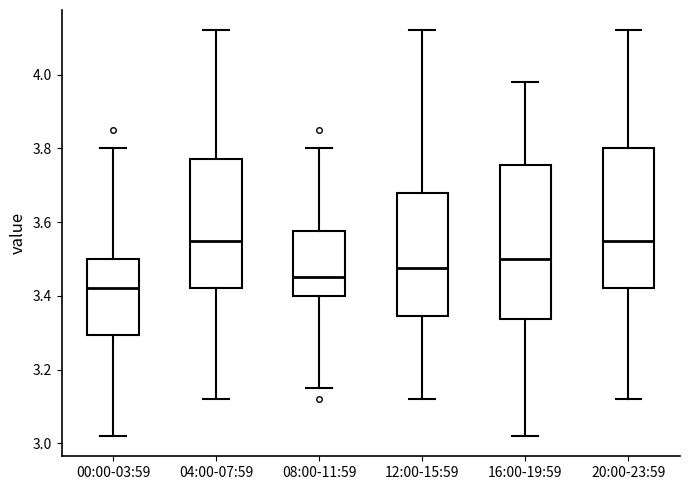

Reading left to right, read every box against the y-axis: the position of its median line, the range the box covers, and the ends of its whiskers. The values are not printed on the chart, so give them approximately, as read against the axis.

00:00-03:59: median 3.42, box 3.30 to 3.50, whiskers 3.02 to 3.80
04:00-07:59: median 3.56, box 3.42 to 3.78, whiskers 3.12 to 4.12
08:00-11:59: median 3.46, box 3.40 to 3.58, whiskers 3.16 to 3.80
12:00-15:59: median 3.48, box 3.34 to 3.68, whiskers 3.12 to 4.12
16:00-19:59: median 3.50, box 3.34 to 3.76, whiskers 3.02 to 3.98
20:00-23:59: median 3.56, box 3.42 to 3.80, whiskers 3.12 to 4.12